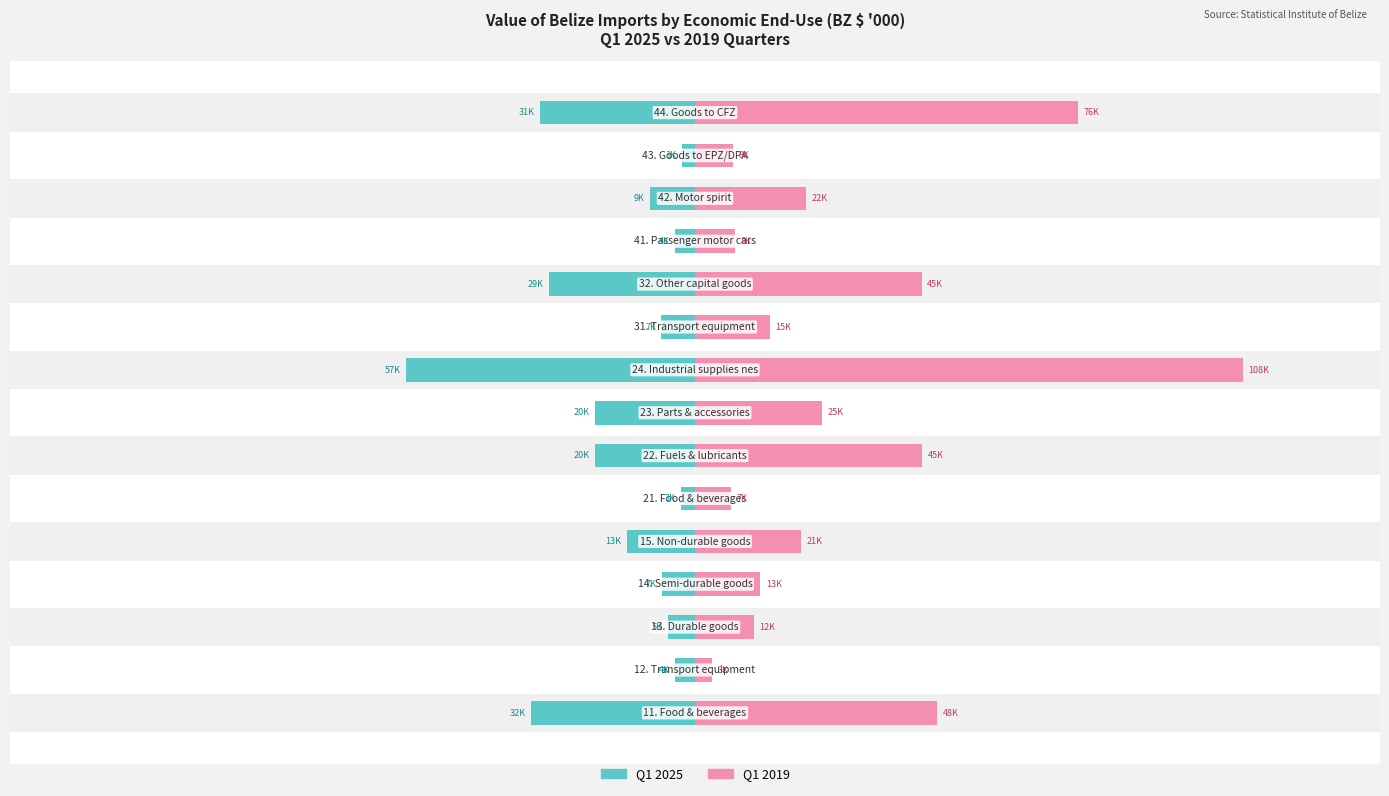

Are the bars grouped side by side (vs. stacked)?

Yes